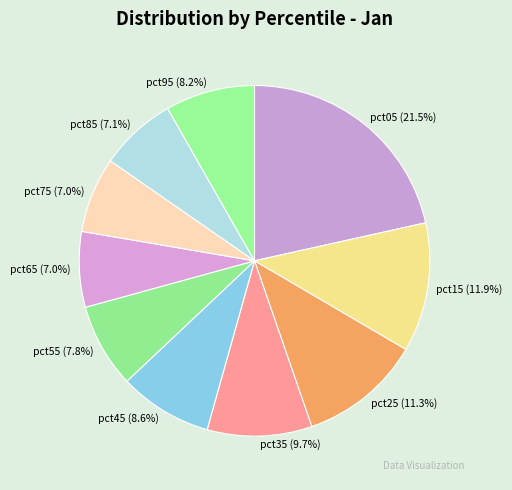

How many segments does this pie chart have?

10